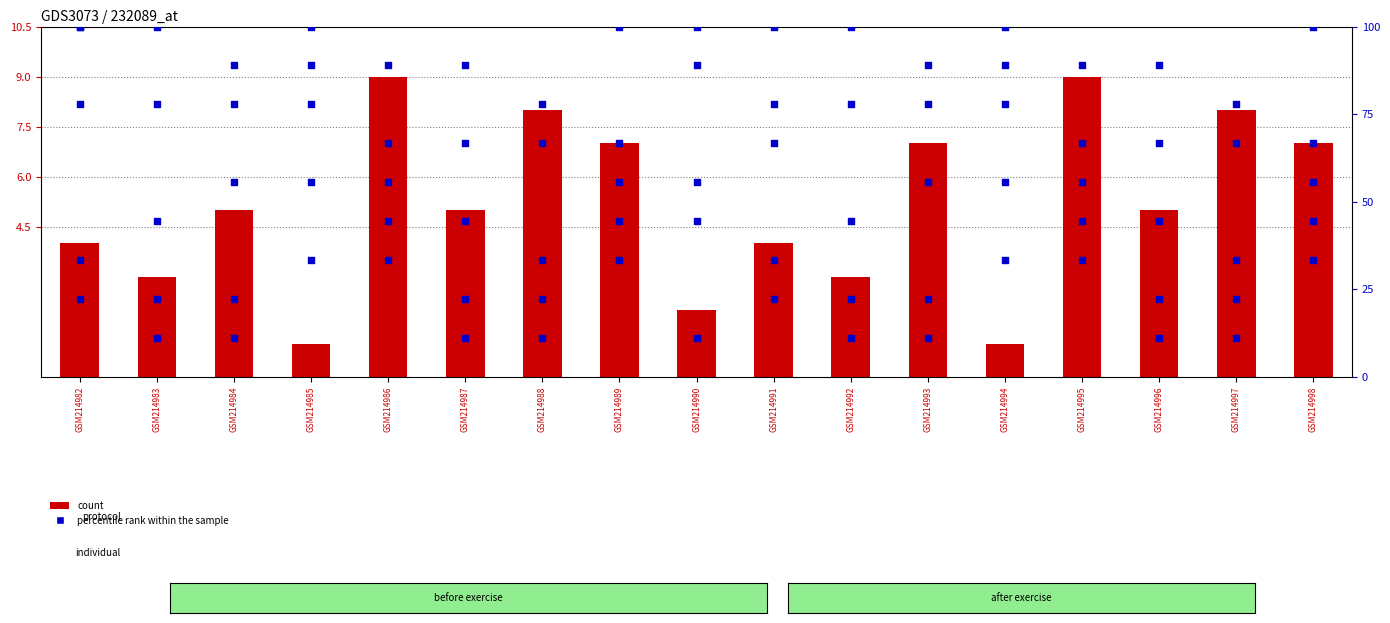

Is the value of col_2 at GSM214997 greater than the value of col_8 (count) at GSM214985?

Yes